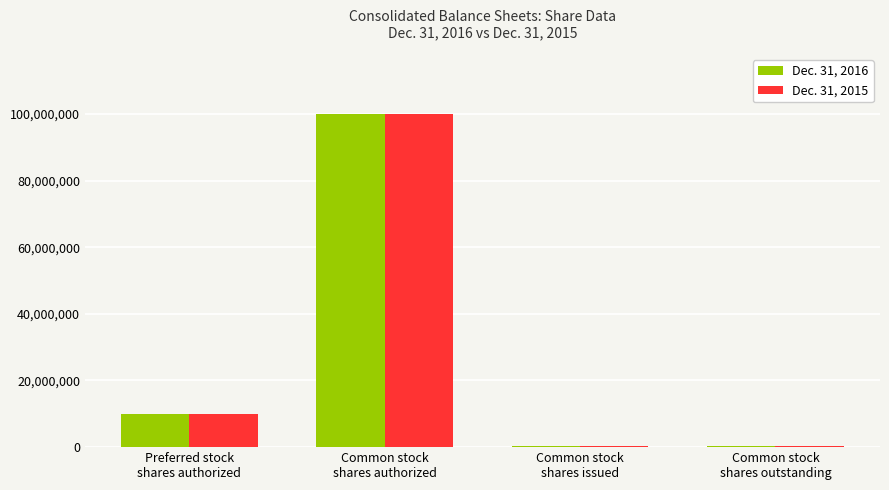

Reading right to left, list all the values displayed in this chart.

Dec. 31, 2016: 317207	317207	100000000	10000000
Dec. 31, 2015: 317207	317207	100000000	10000000